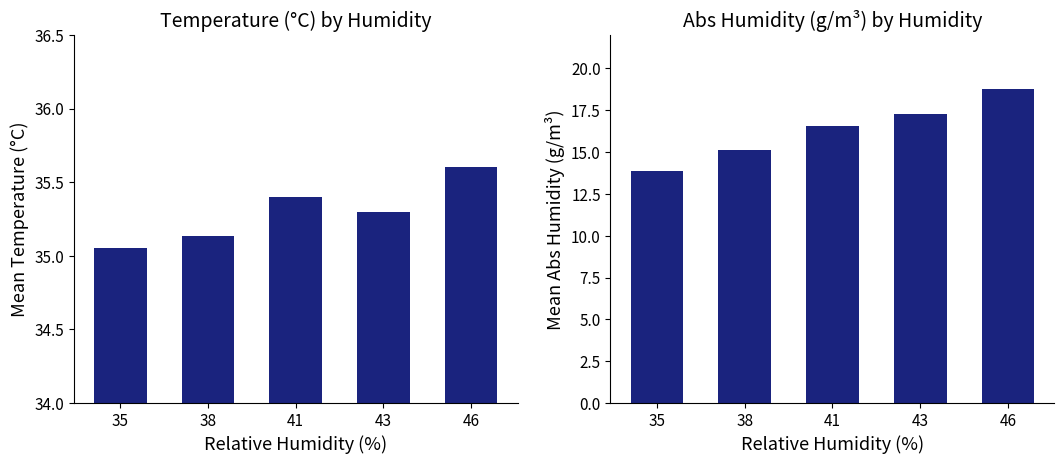

What is the difference between the Abs_Humidity values at 41 and 43?

0.7